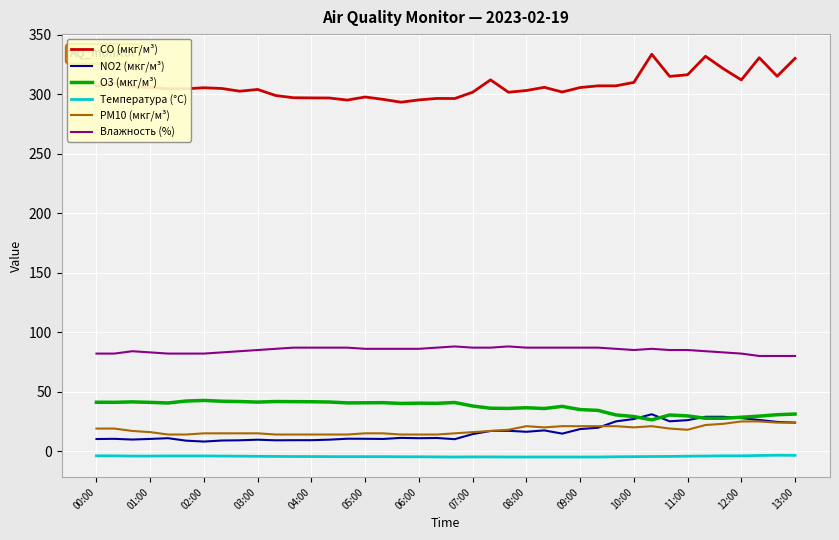

Which series has the largest total across all categories?

CO (мкг/м³)